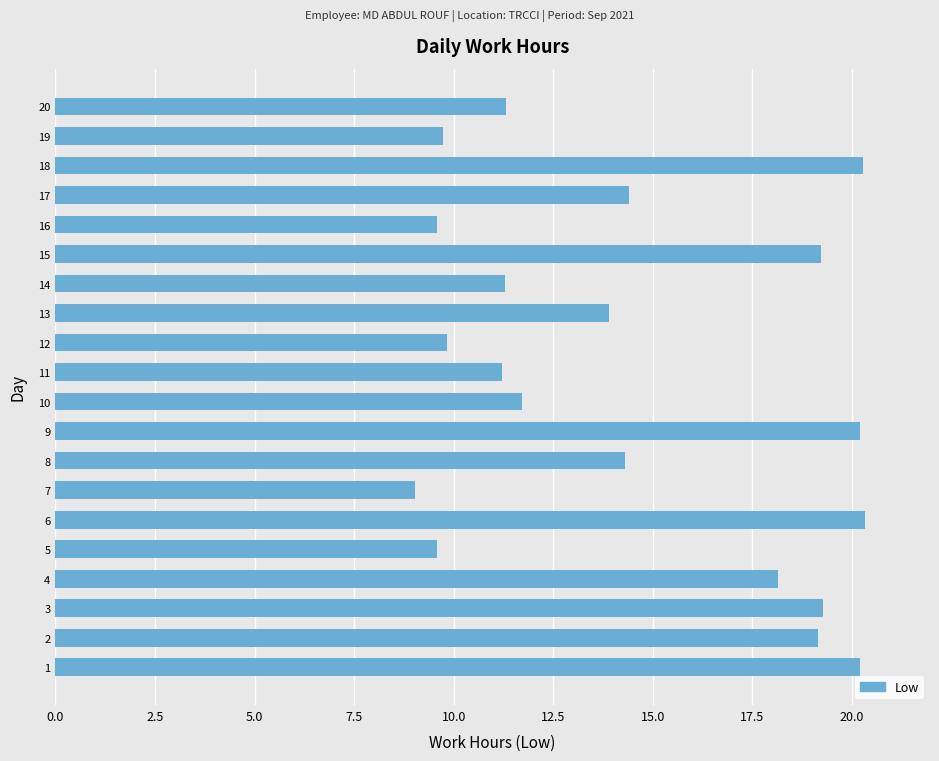

What is the difference between the values at 3 and 17?

4.9